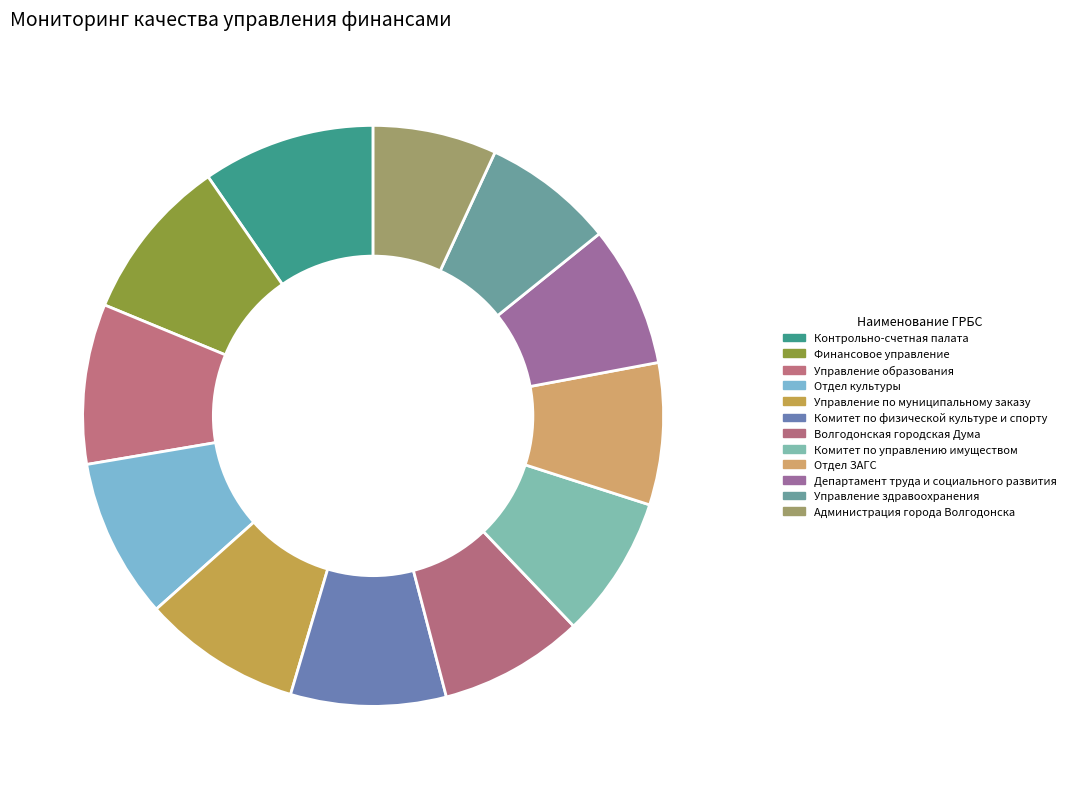

What percentage is NOT represented by Отдел ЗАГС?

92.1%